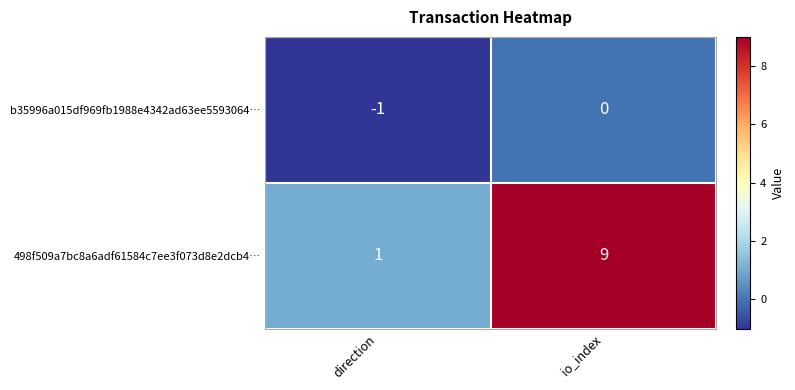

The value of b35996a015df969fb1988e4342ad63ee5593064… at io_index is -1. True or false?

False